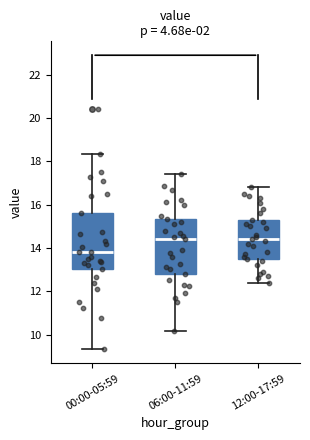

Where does the median line of the box for 00:00-05:59 sit on the y-axis? The values are not printed on the chart, so give them approximately, as read against the axis.

13.8